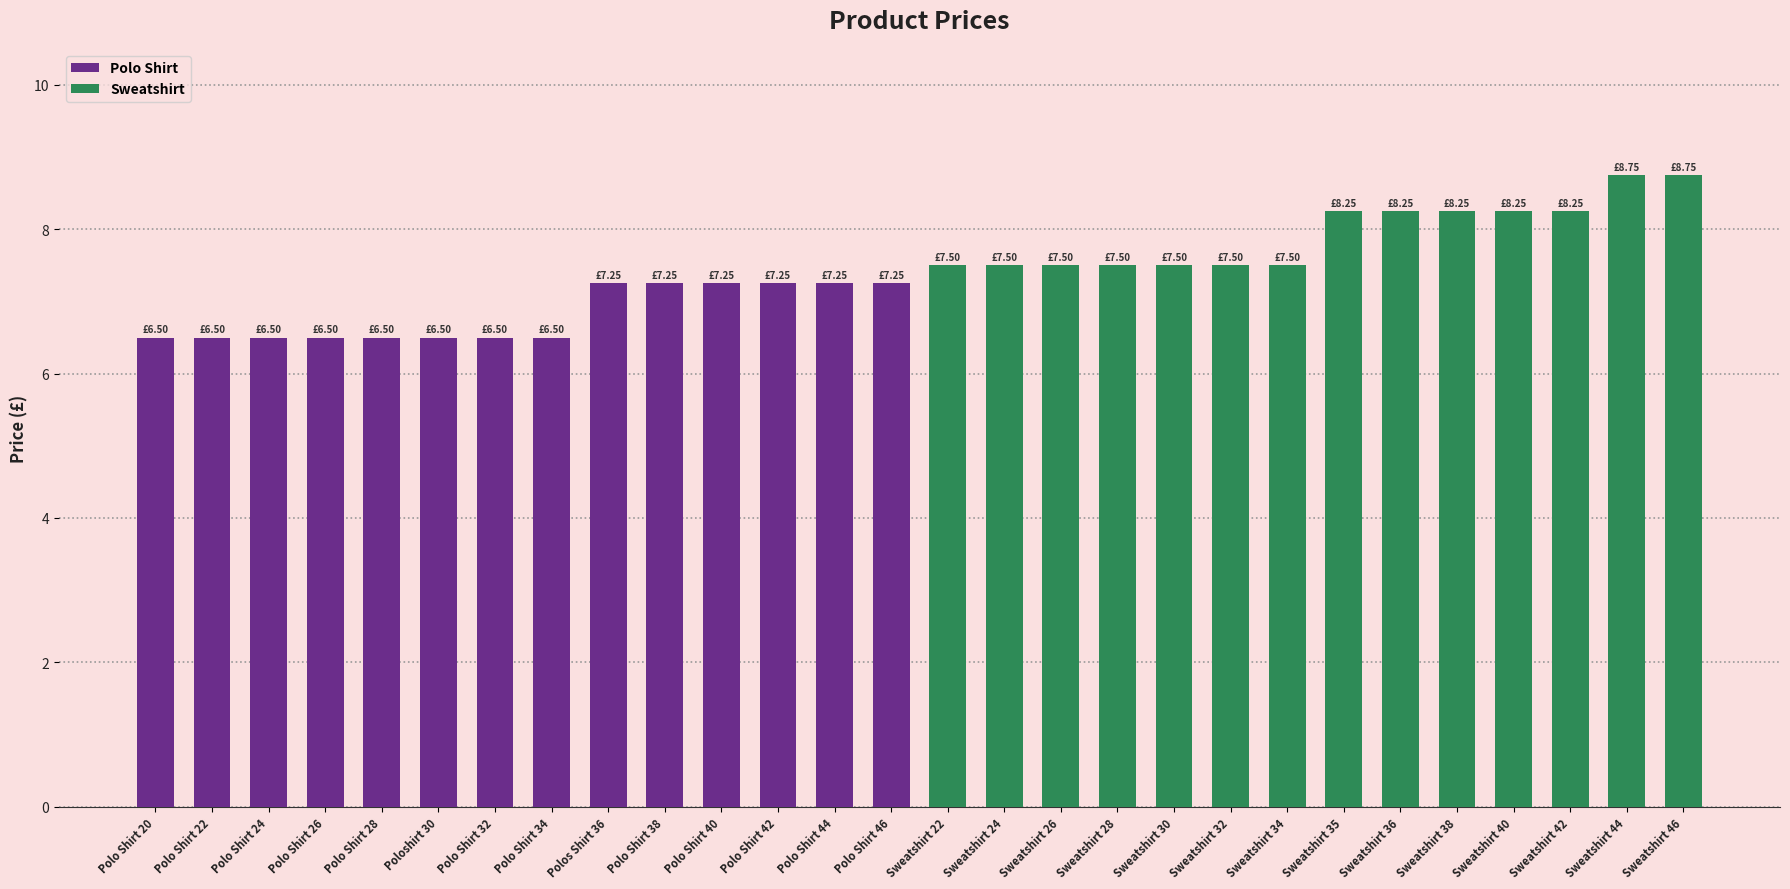

The value of Sweatshirt at Sweatshirt 26 is 13.3. True or false?

False